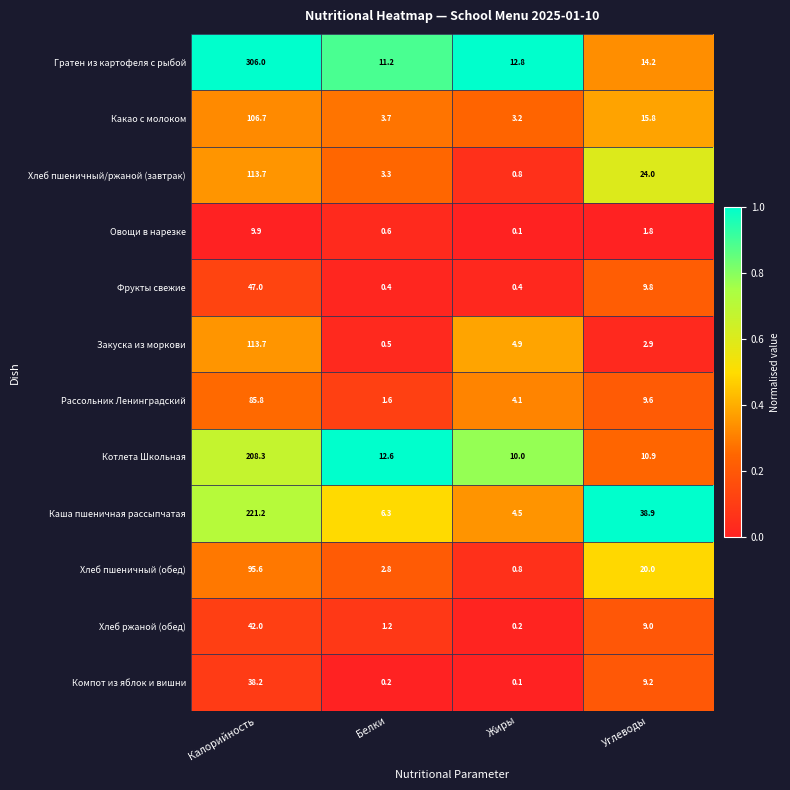

What is the difference between the highest and lowest values at Углеводы?

37.1